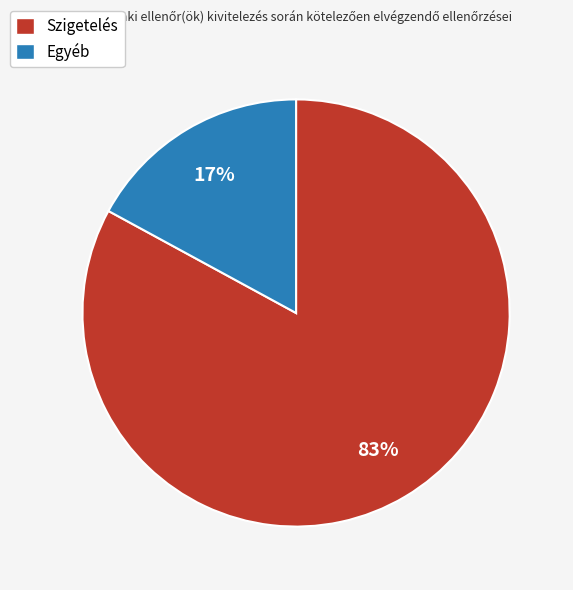

Approximately how many times larger is the value at Szigetelés compared to Egyéb?

4.9